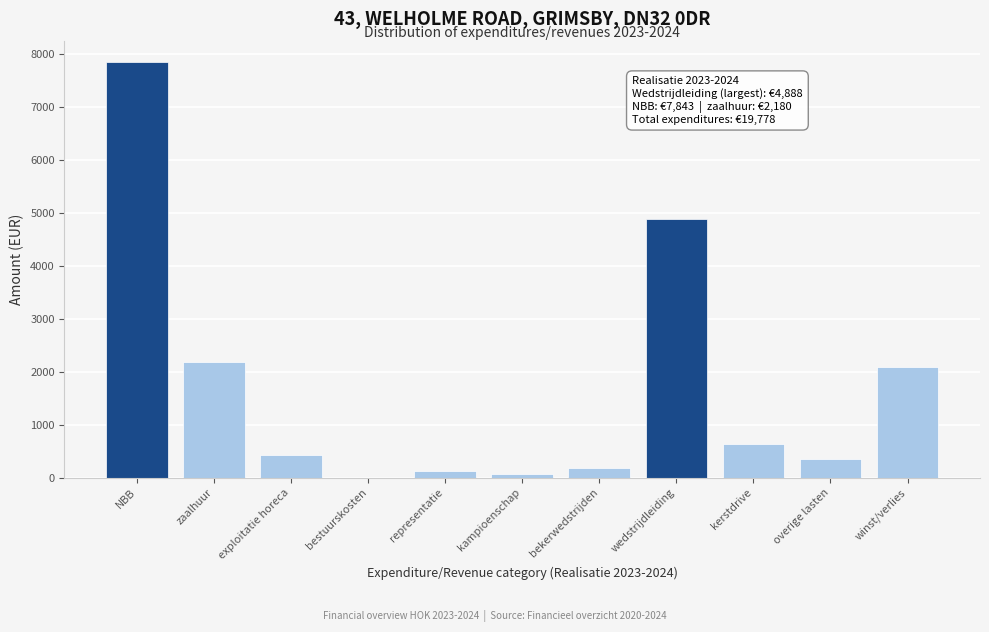

Reading left to right, list all the values displayed in this chart.

NBB=7843	zaalhuur=2180	exploitatie horeca=420	bestuurskosten=0	representatie=130	kampioenschap=65	bekerwedstrijden=181	wedstrijdleiding=4888	kerstdrive=632	overige lasten=348	winst/verlies=2091